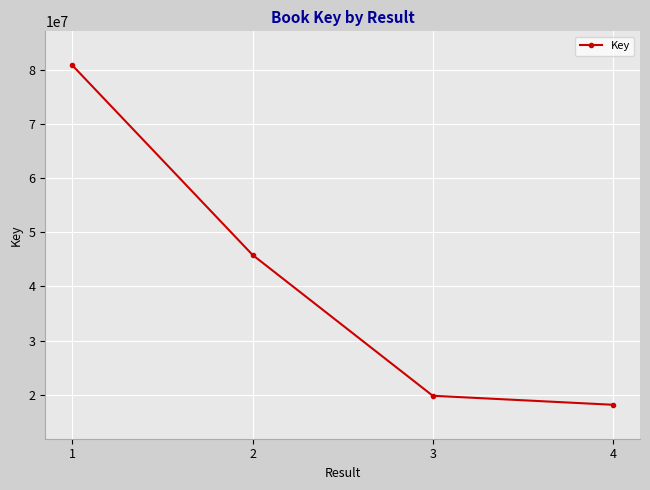

Where is the data nearest to the value 49499117?

2